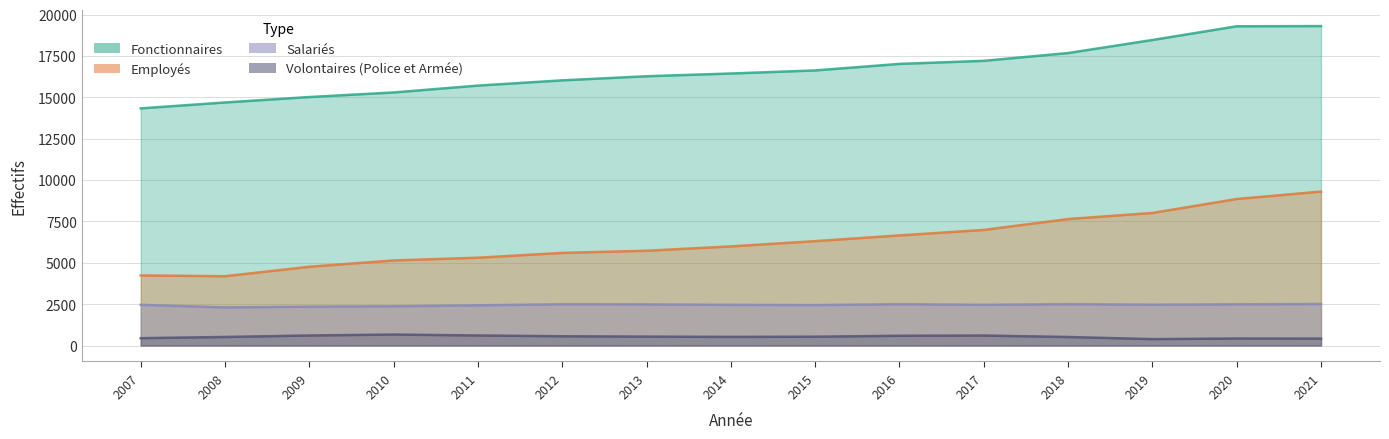

List the series in order of their peak value, lowest first.

Volontaires (Police et Armée), Salariés, Employés, Fonctionnaires